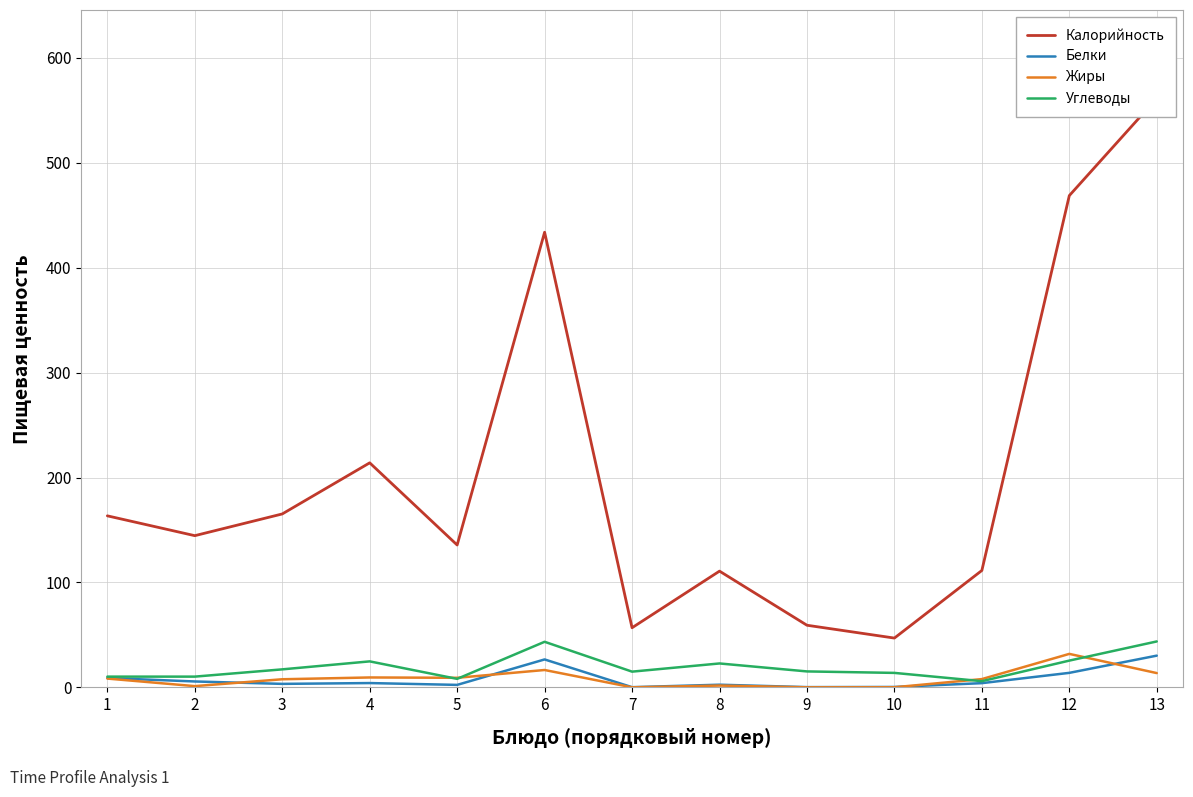

What is the highest value of the Калорийность series?

561.4